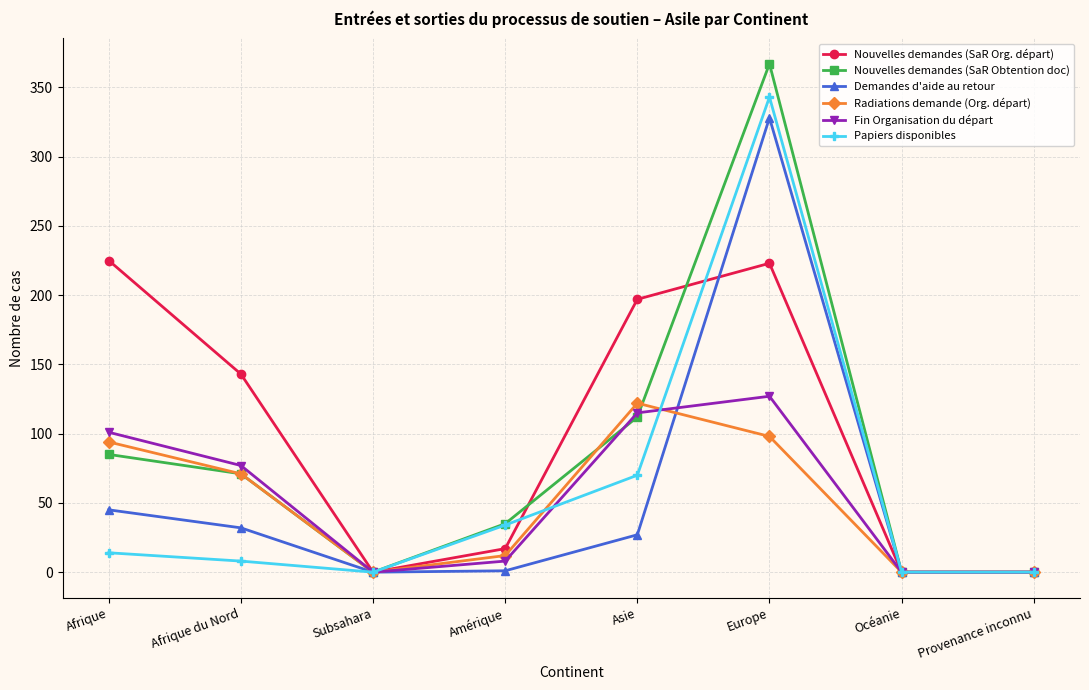

Which series has the largest total across all categories?

Nouvelles demandes (SaR Org. départ)